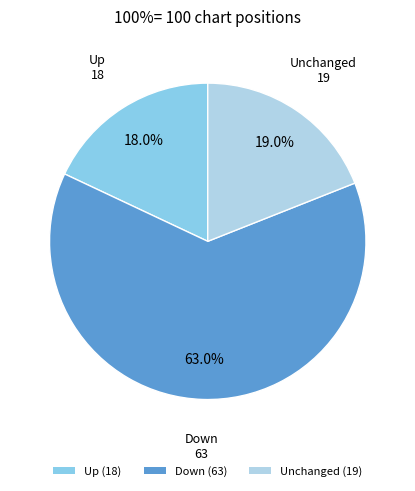

Is there any slice that represents more than half of the pie?

Yes